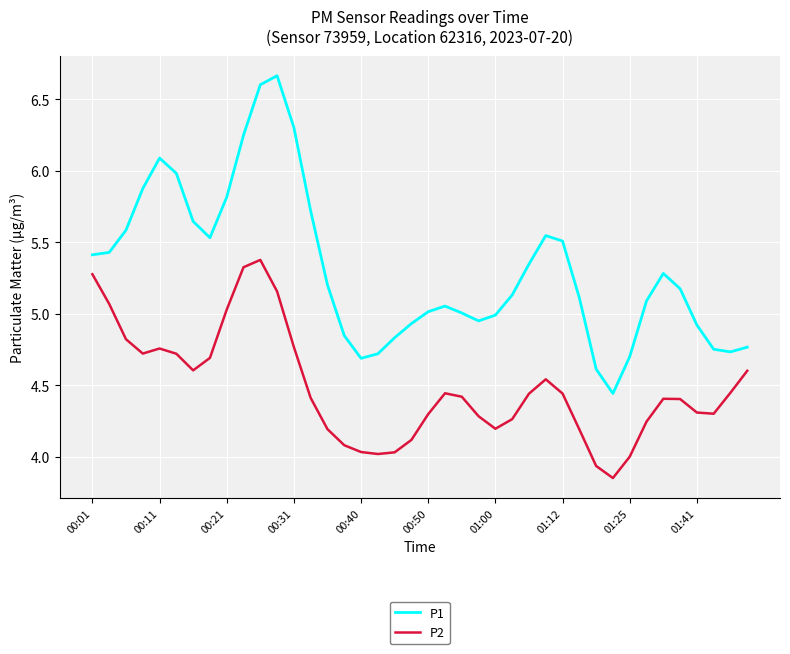

What is the maximum value for P2?

5.4